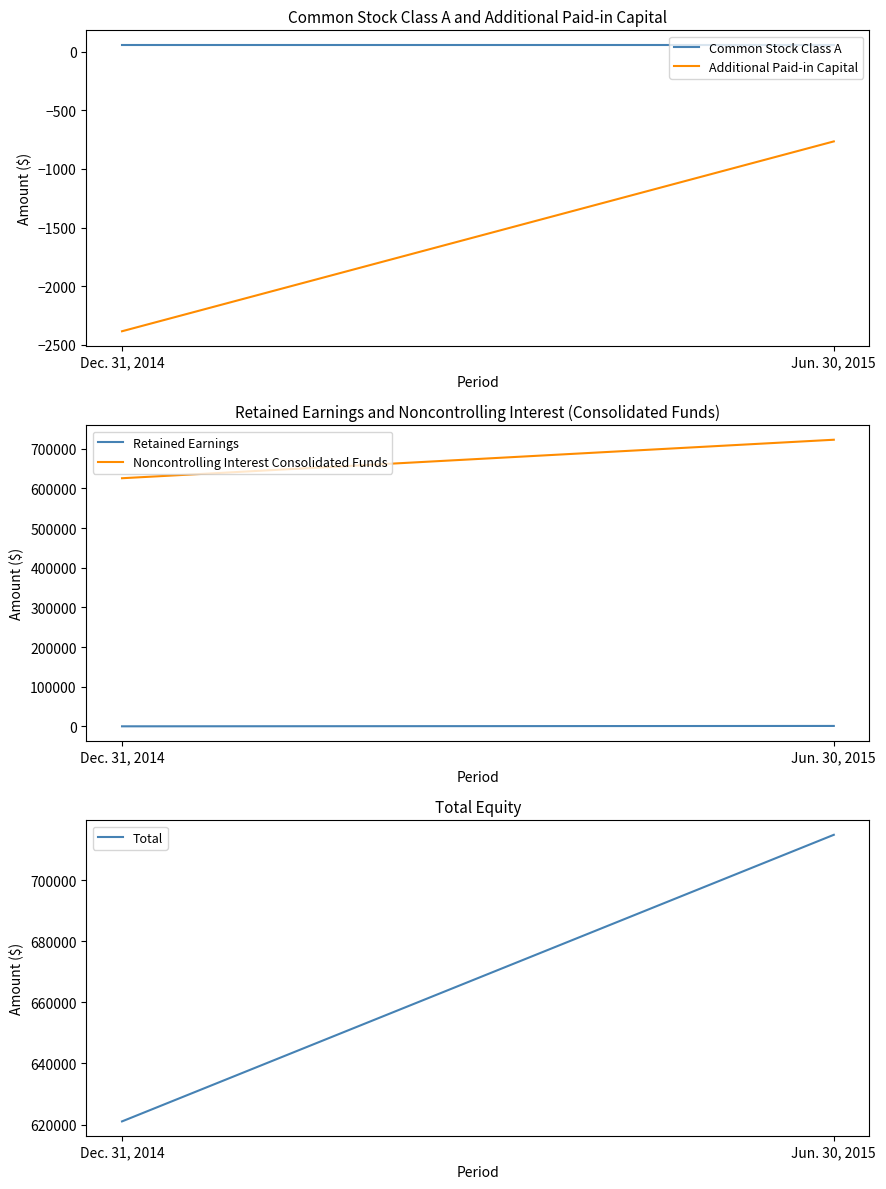

Which label corresponds to the smallest value in the chart?

Dec. 31, 2014